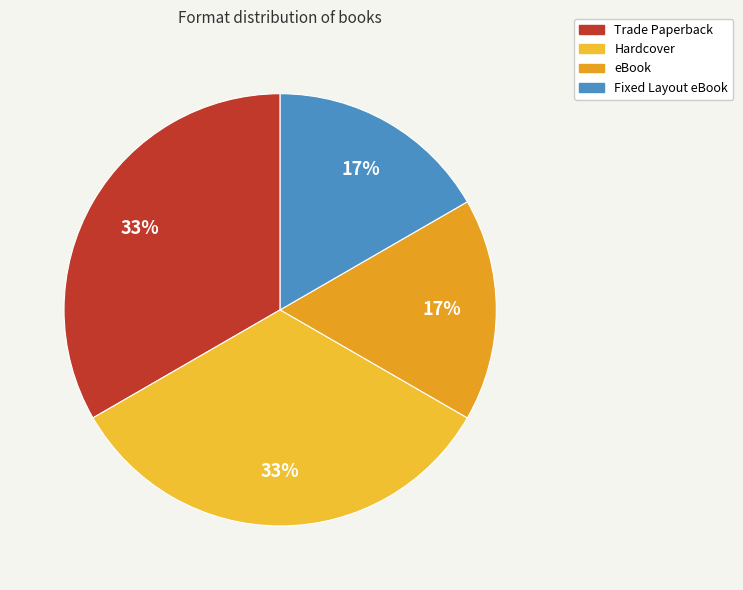

Count the number of slices in the pie.

4